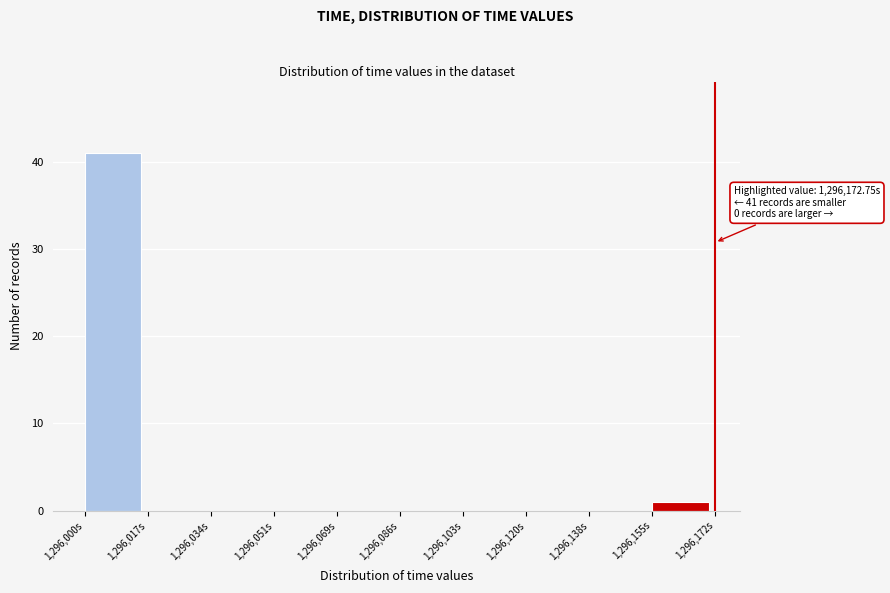

Which range on the x-axis has the tallest bar?

1296000 to 1296018